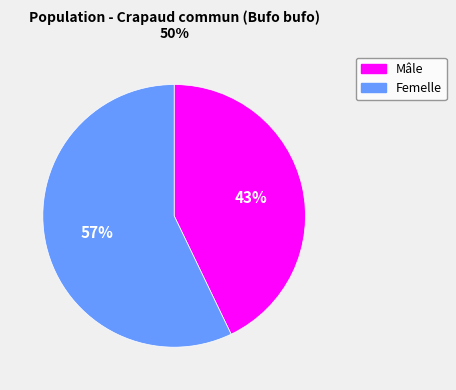

Do Mâle and Femelle together represent more than half of the pie?

Yes